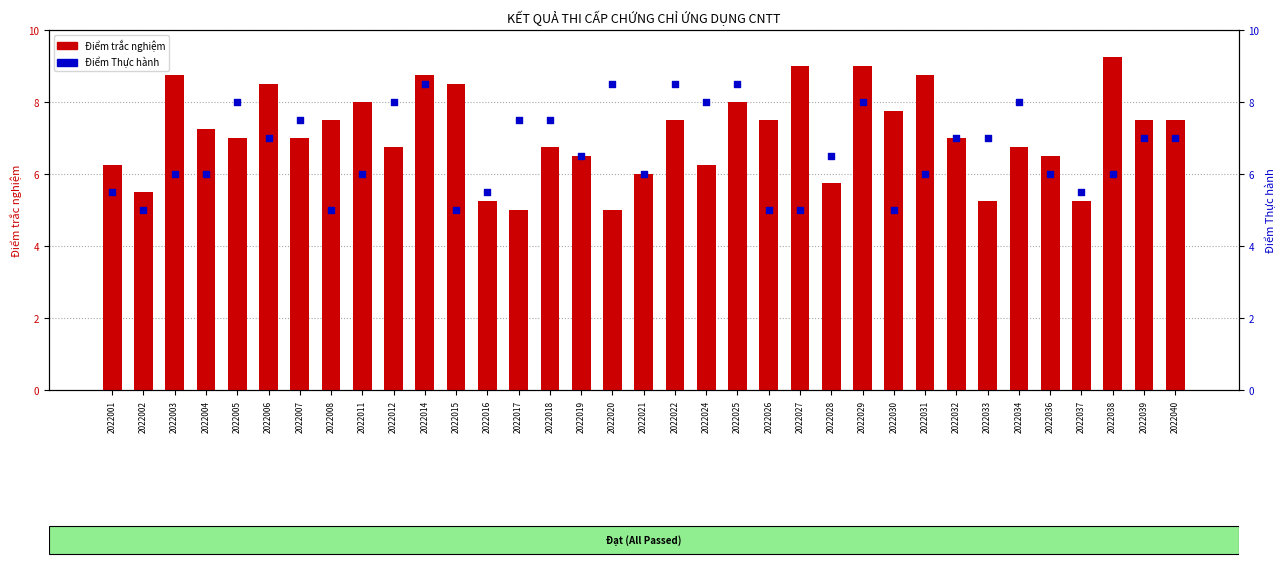

What are all the series names shown in the legend?

Điểm trắc nghiệm, Điểm Thực hành